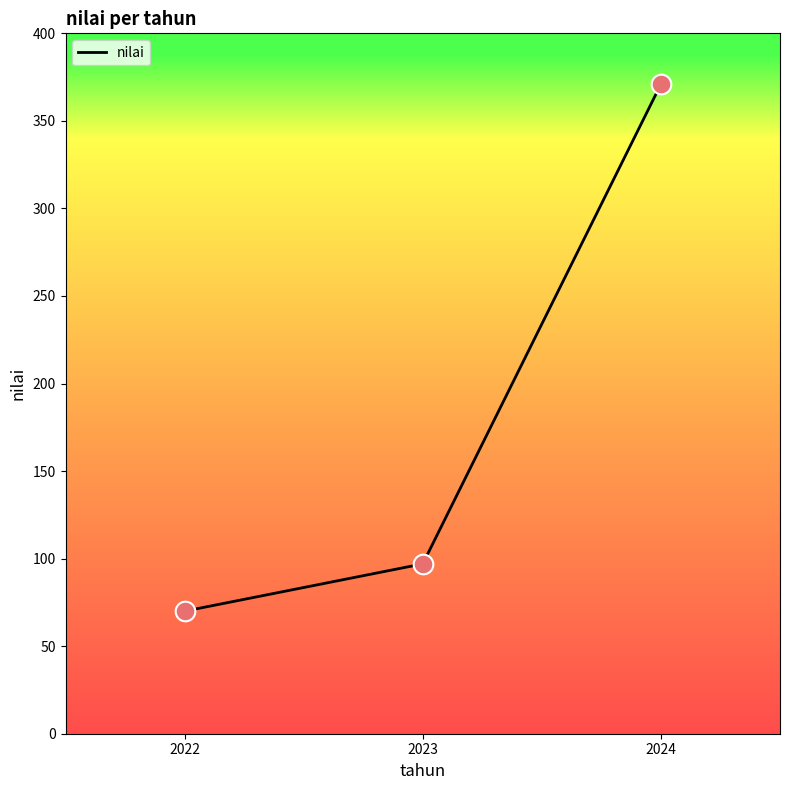

Which has a higher value, 2024 or 2023?

2024